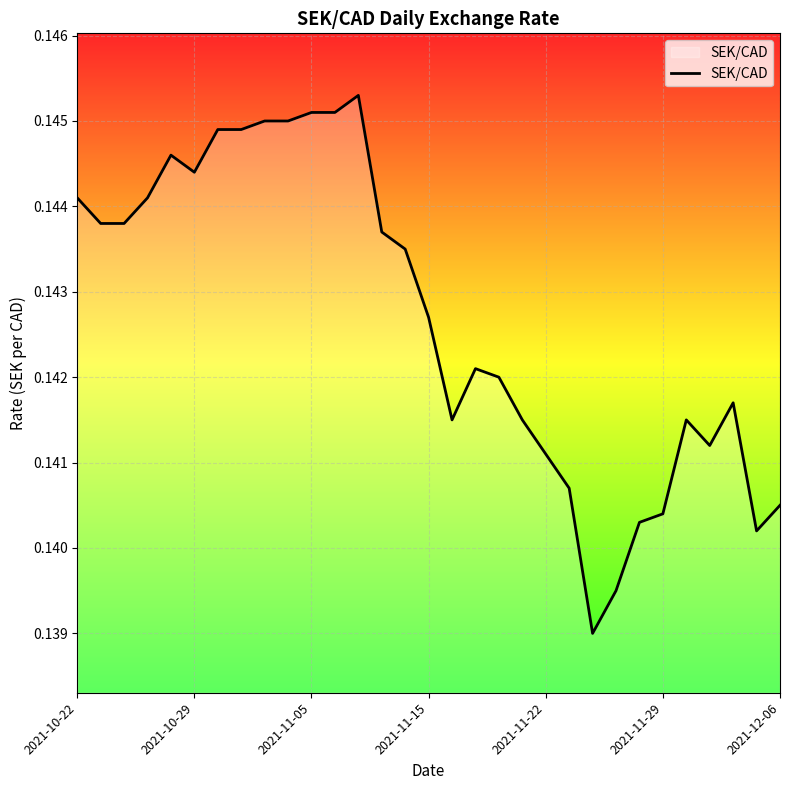

How many values are between 0 and 1?

31